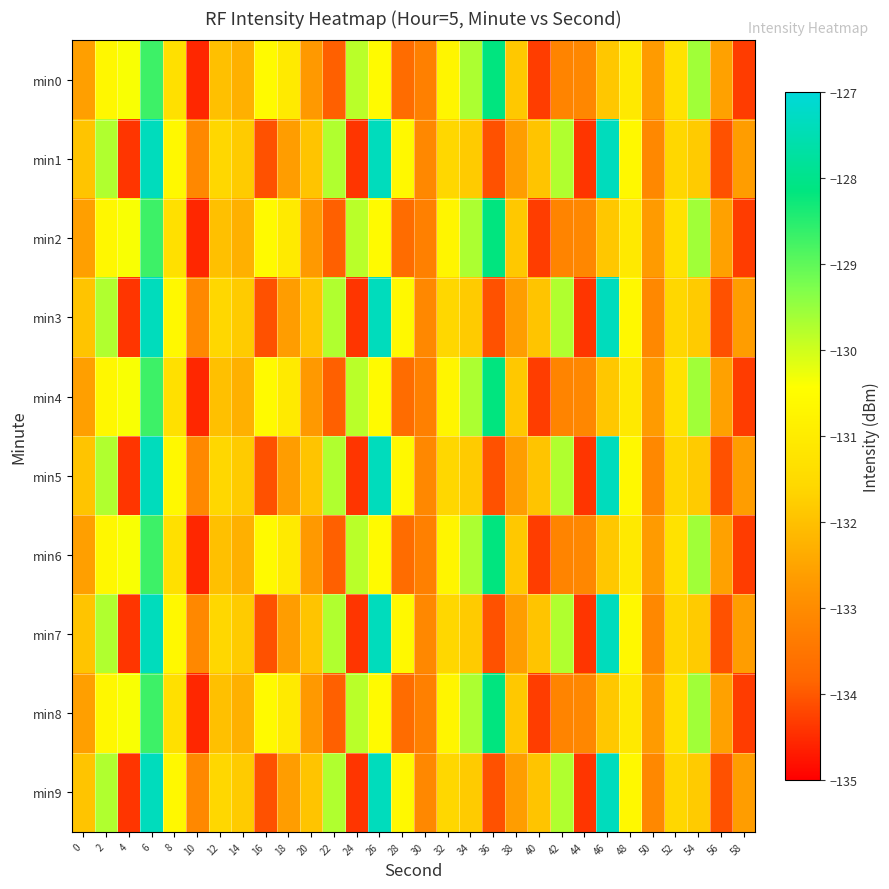

Count the number of categories in the chart.

30